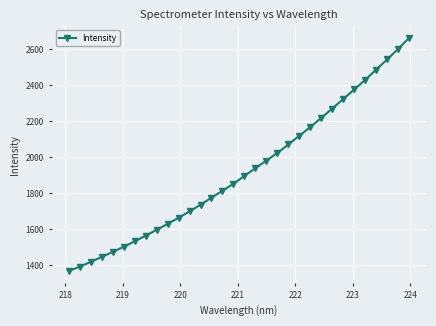

Reading left to right, transcribe all the data shown in this chart.

1365.1	1390.2	1416.2	1444.2	1471.8	1500.2	1530.7	1562.2	1594.3	1628.0	1661.7	1697.5	1734.5	1774.0	1812.1	1850.9	1895.0	1937.8	1980.2	2022.2	2069.6	2117.8	2166.7	2216.8	2269.3	2321.9	2375.3	2428.5	2485.6	2542.3	2600.5	2661.9